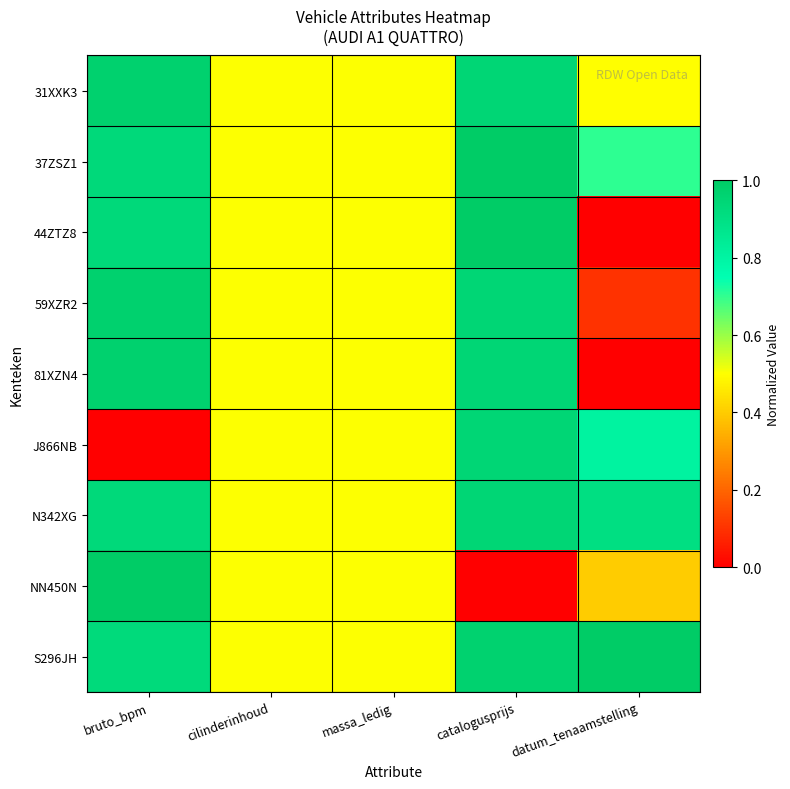

Which series changed the most between cilinderinhoud and massa_ledig?

31XXK3